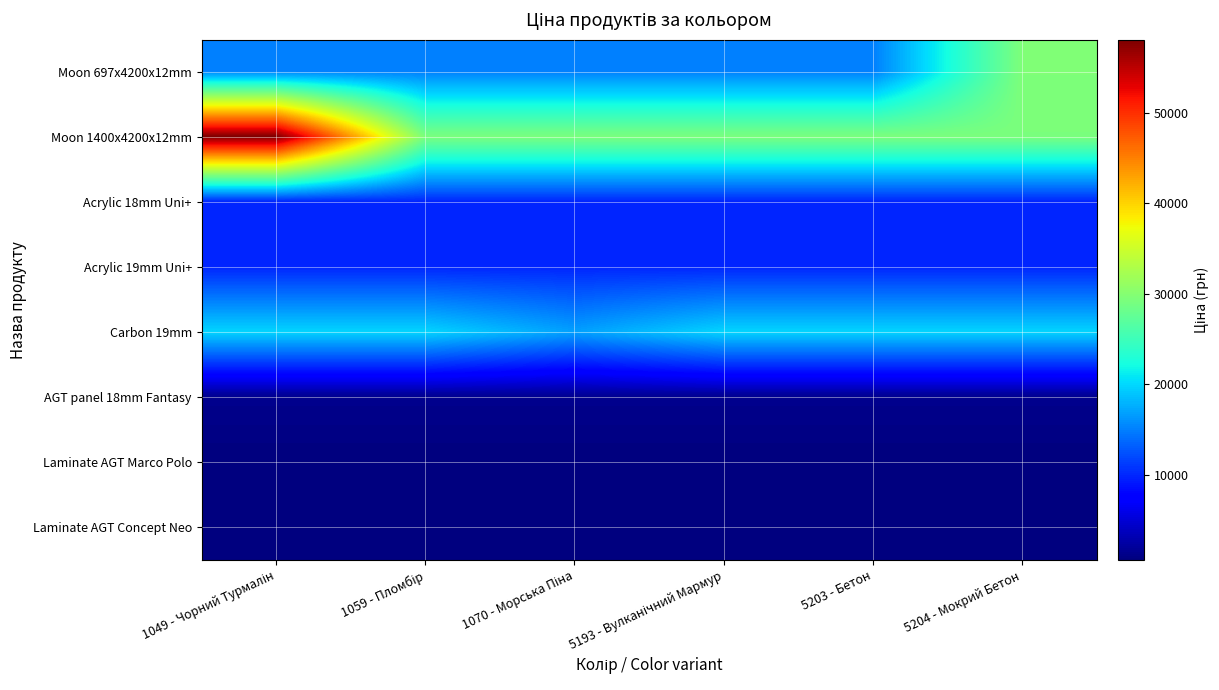

List the series in order of their peak value, highest first.

Moon 1400x4200x12mm, Moon 697x4200x12mm, Carbon 19mm, Acrylic 18mm Uni+, Acrylic 19mm Uni+, AGT panel 18mm Fantasy, Laminate AGT Concept Neo, Laminate AGT Marco Polo